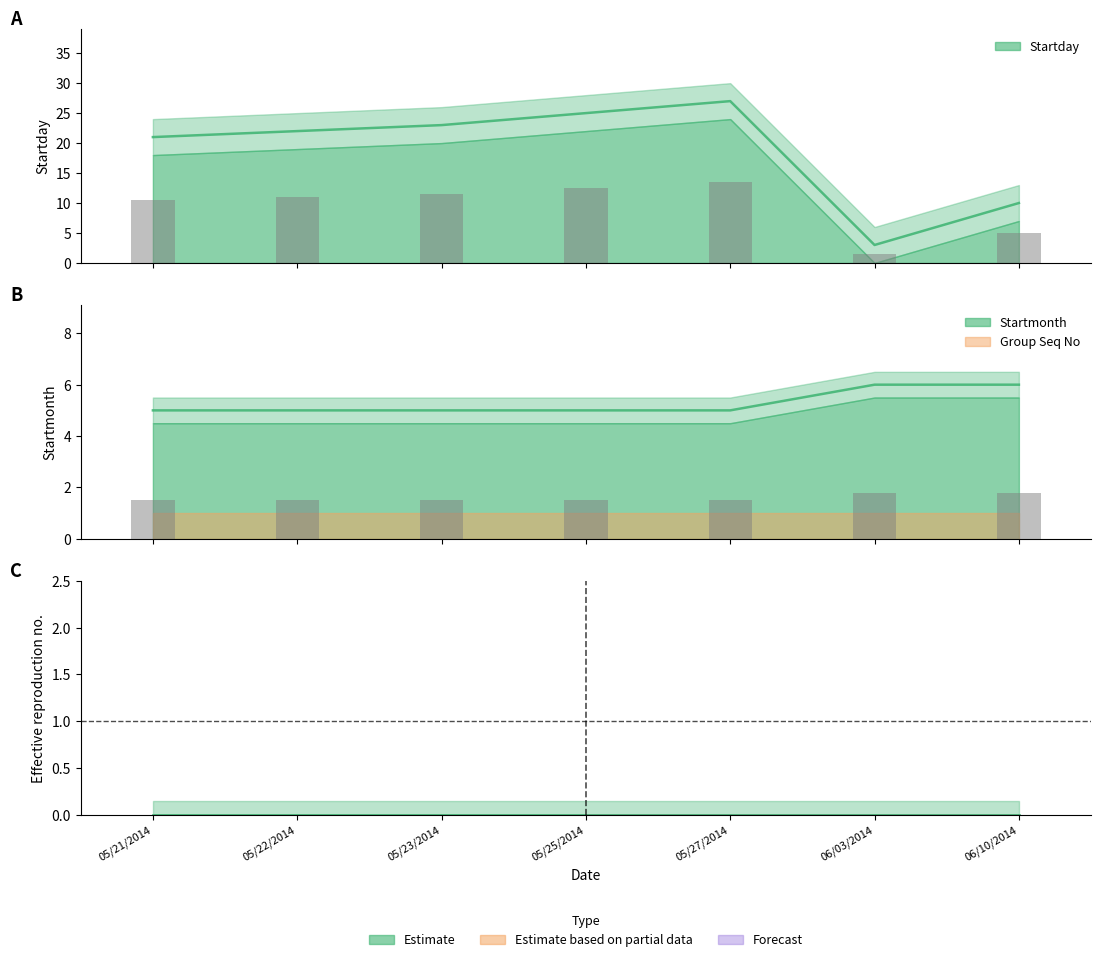

How many bars are there in total?

14